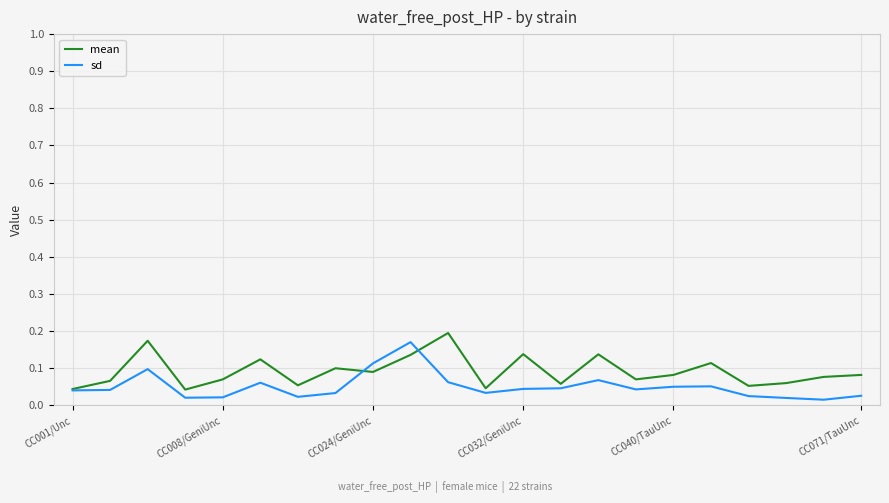

Rank the series by their average value, from highest to lowest.

mean, sd